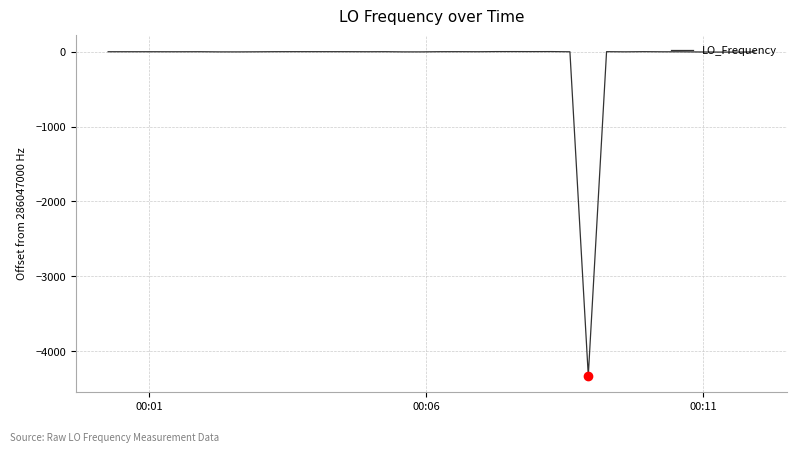

What is the minimum value shown in the chart?

-4326.2